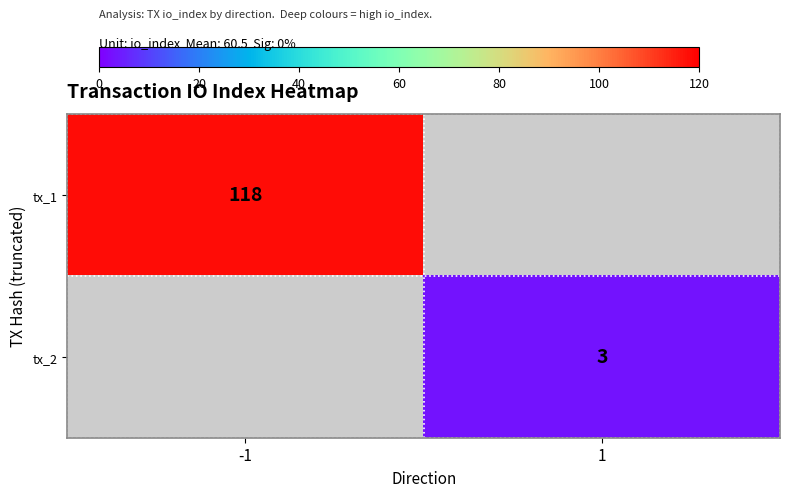

Is it true that tx_2 equals 1 at 1?

False